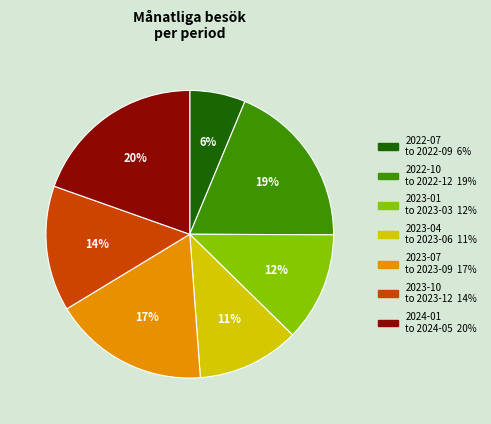

How many segments does this pie chart have?

7